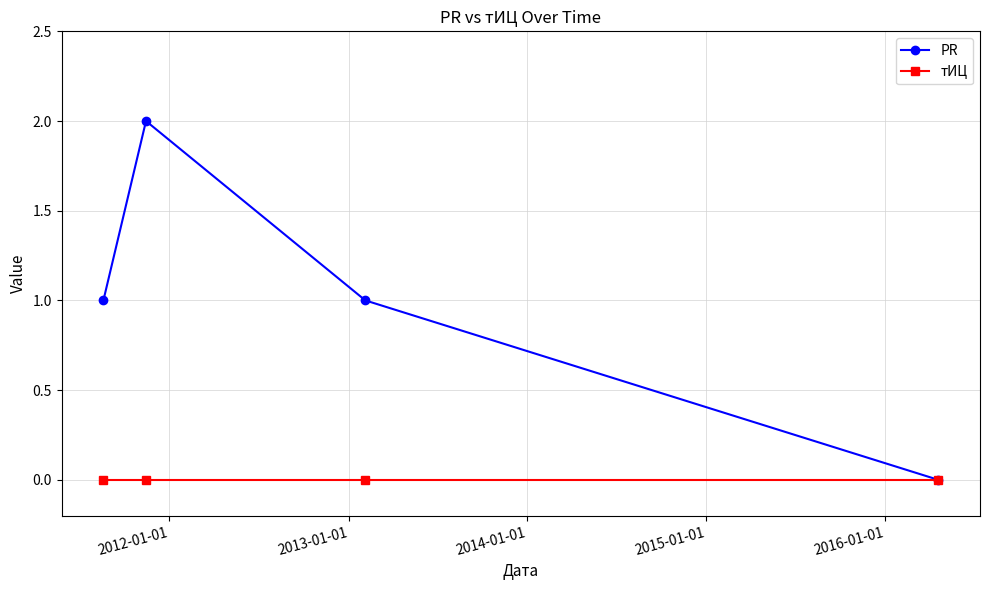

List the series in order of their peak value, highest first.

PR, тИЦ